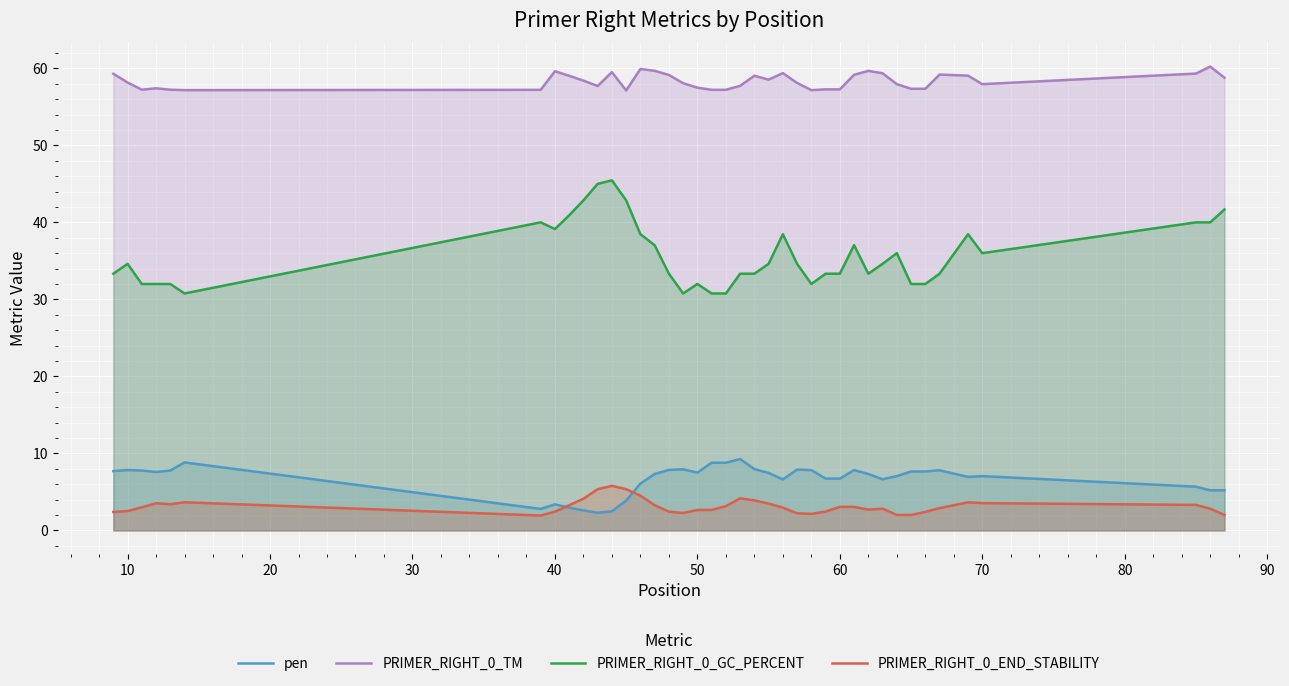

What is the difference between the second highest and minimum values in the PRIMER_RIGHT_0_GC_PERCENT series?

14.2